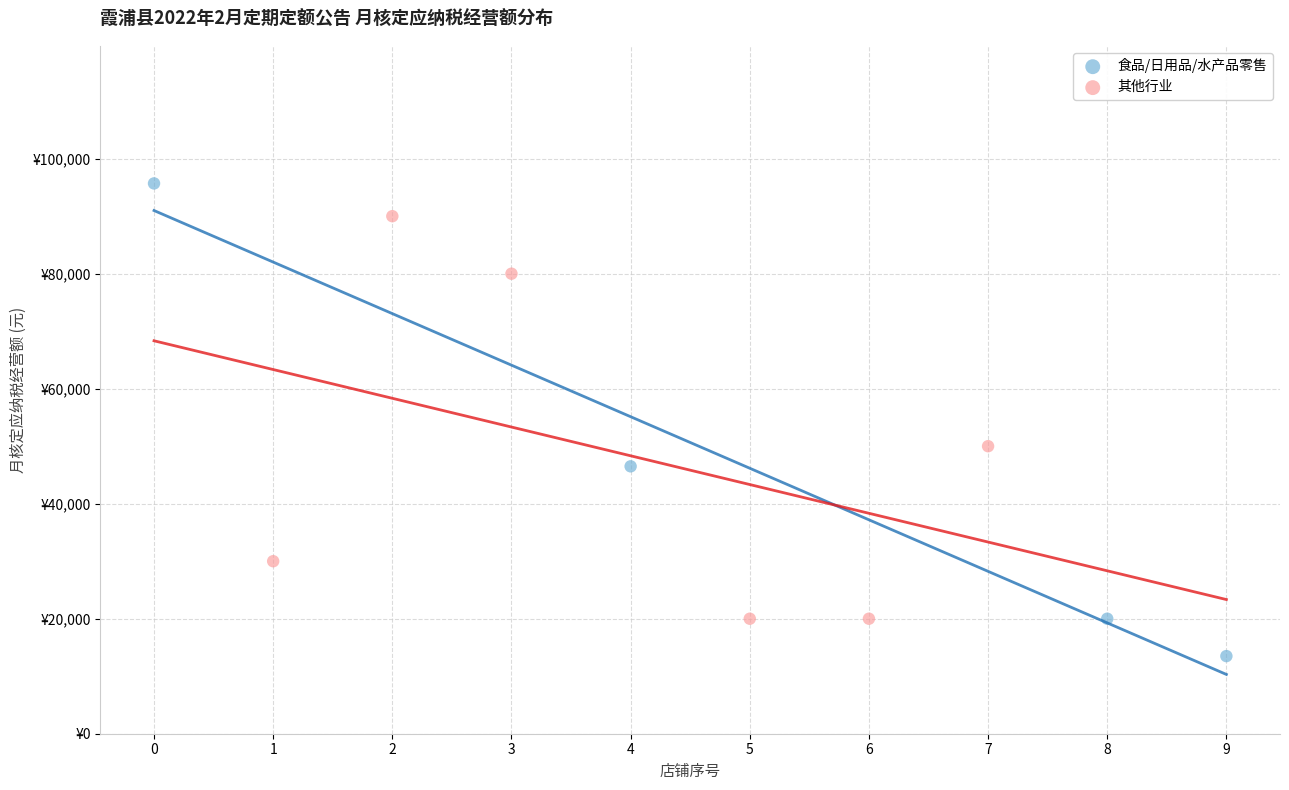

Which series has the widest spread of Y values?

食品/日用品/水产品零售